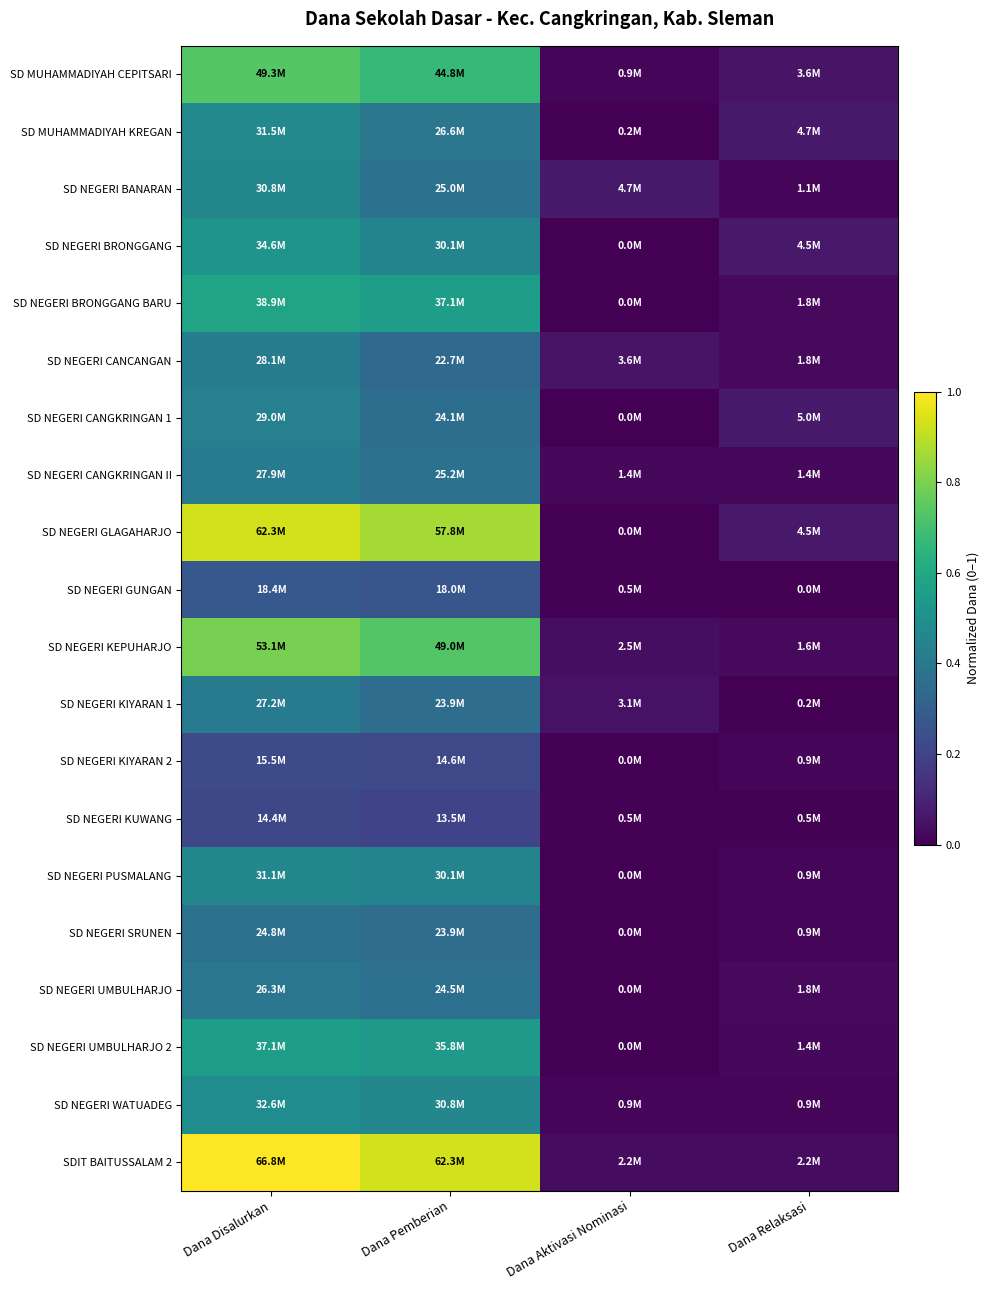

Which series has the largest total across all categories?

SDIT BAITUSSALAM 2